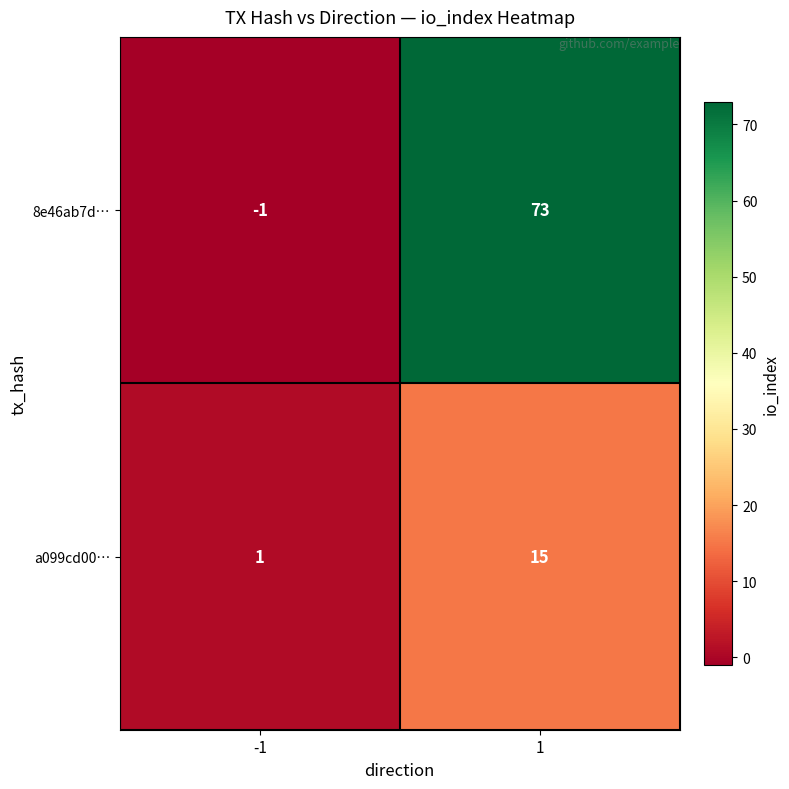

What is the greatest value displayed?

73